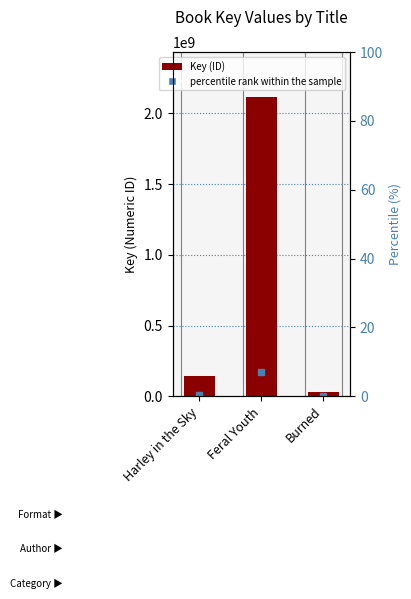

Reading left to right, list all the values displayed in this chart.

146490119	2116867977	29463271